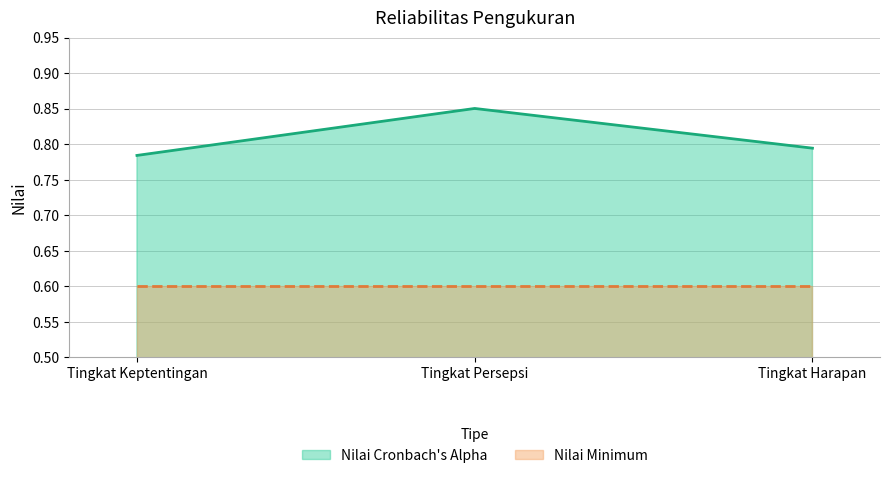

What is the difference between the maximum and minimum values?

0.1